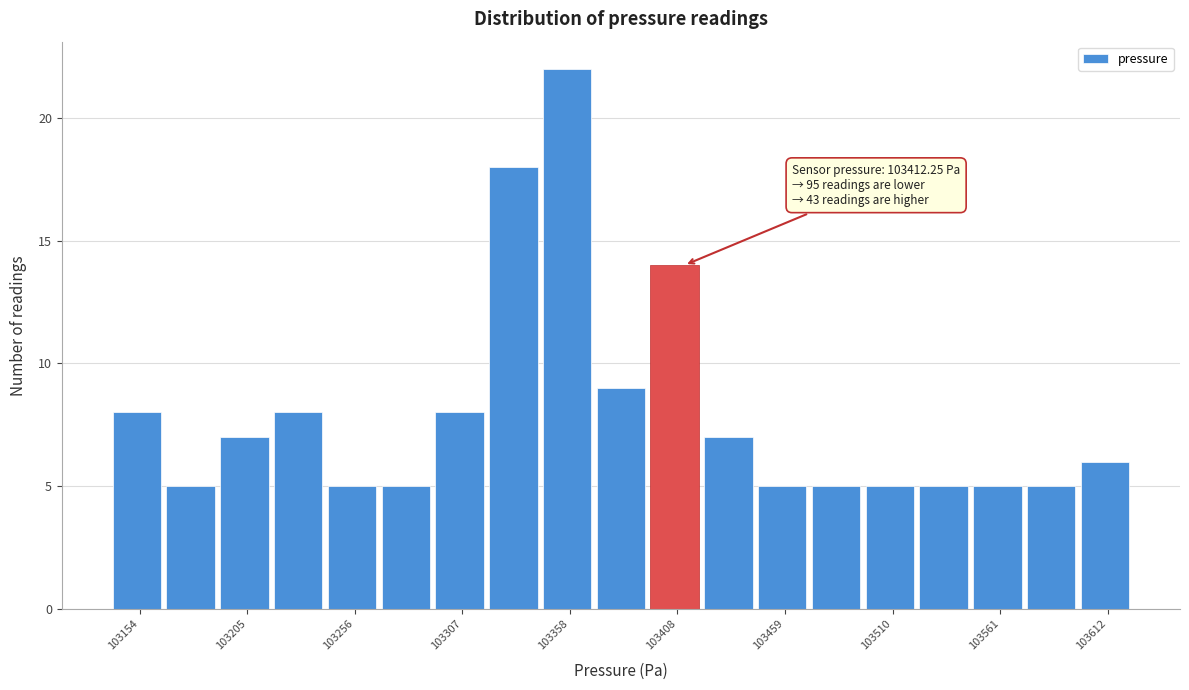

Around what value on the x-axis is the tallest bar? Give the approximate position of its centre, as read against the axis.

103360